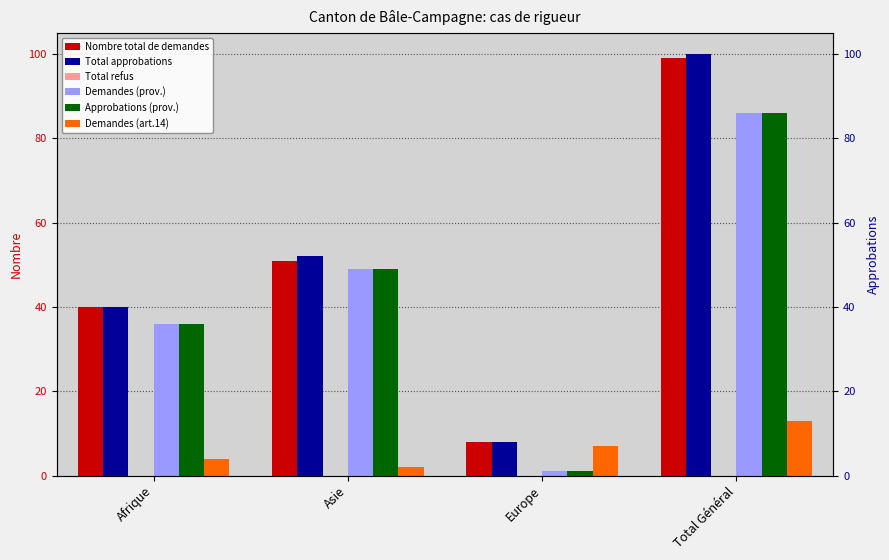

Reading left to right, list all the values displayed in this chart.

Nombre total de demandes: Afrique=40	Asie=51	Europe=8	Total Général=99
Total approbations: Afrique=40	Asie=52	Europe=8	Total Général=100
Total refus: Afrique=0	Asie=0	Europe=0	Total Général=0
Demandes (prov.): Afrique=36	Asie=49	Europe=1	Total Général=86
Approbations (prov.): Afrique=36	Asie=49	Europe=1	Total Général=86
Demandes (art.14): Afrique=4	Asie=2	Europe=7	Total Général=13